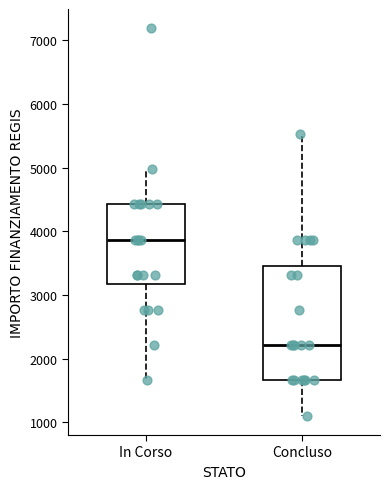

Which box's median line is the lowest?

Concluso